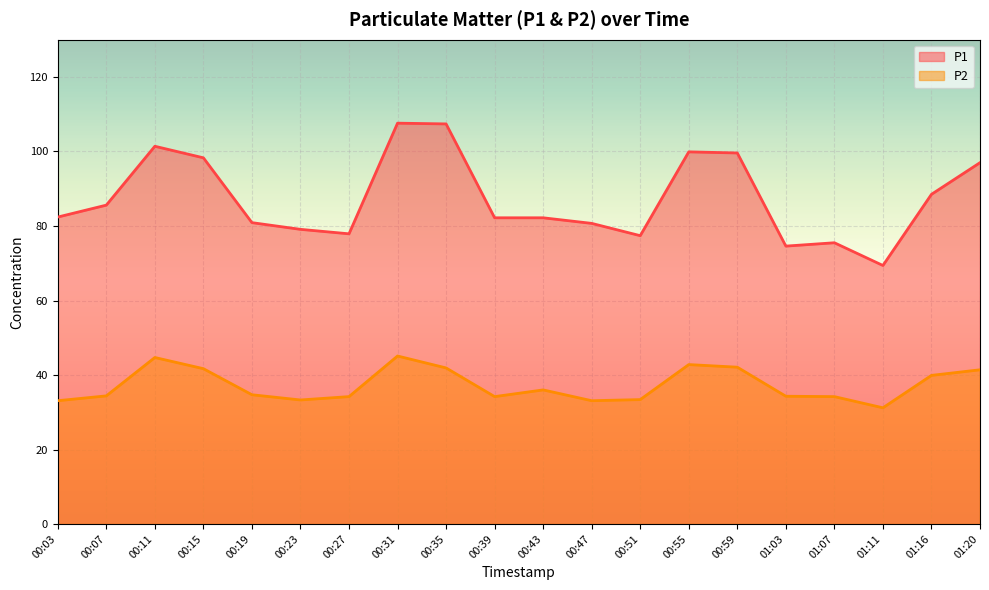

What position from the right is 01:07?

4